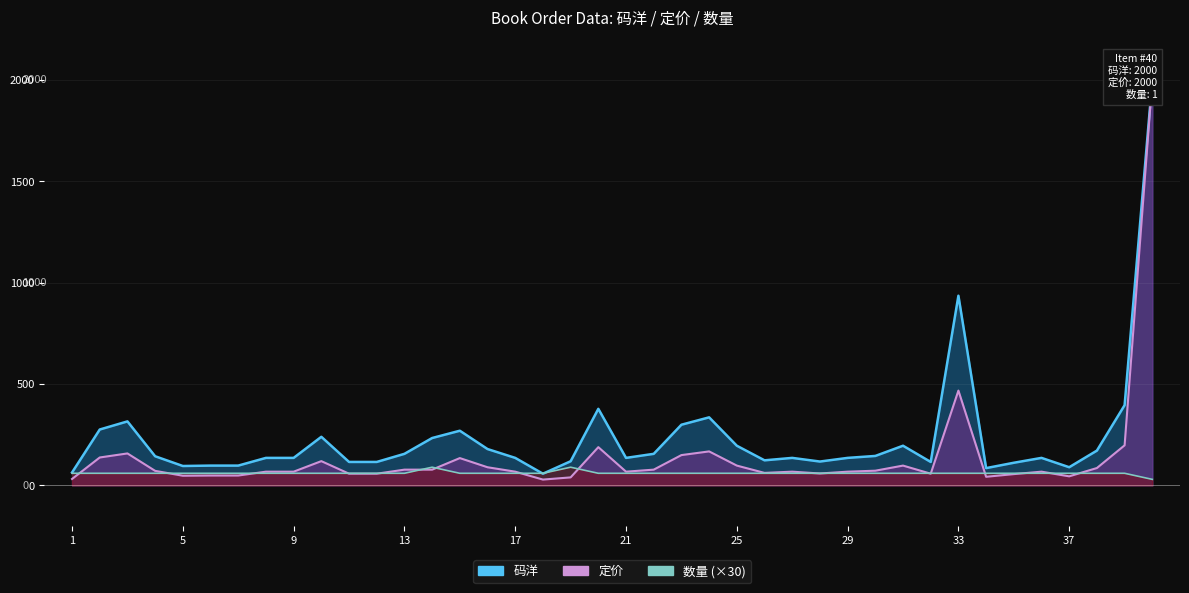

What is the sum of the 定价 values at 30 and 28?

131.8